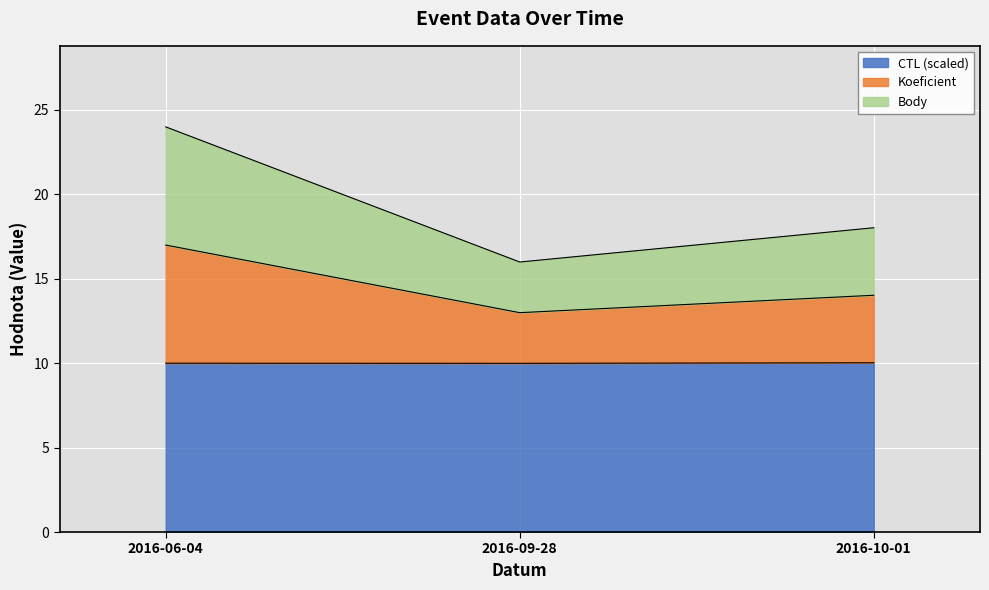

At how many categories does at least one series exceed 16?

2